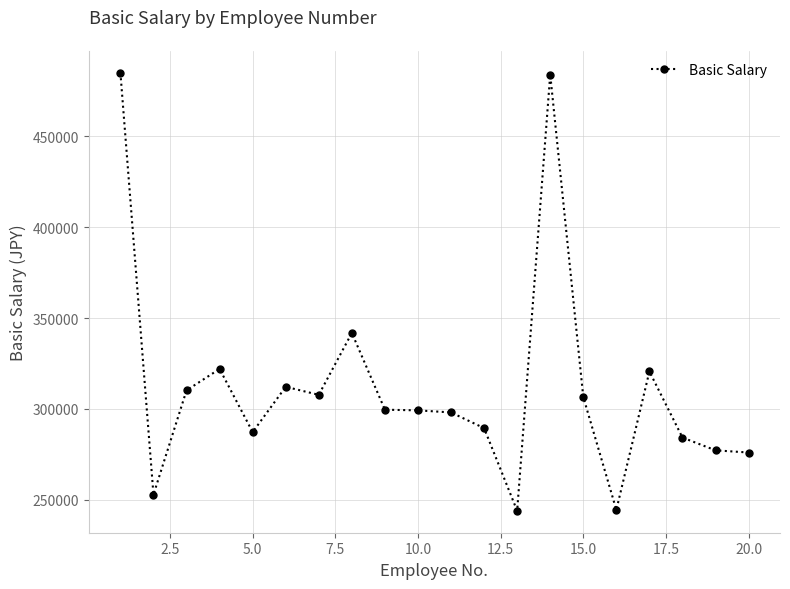

How many data points does each series have?

20